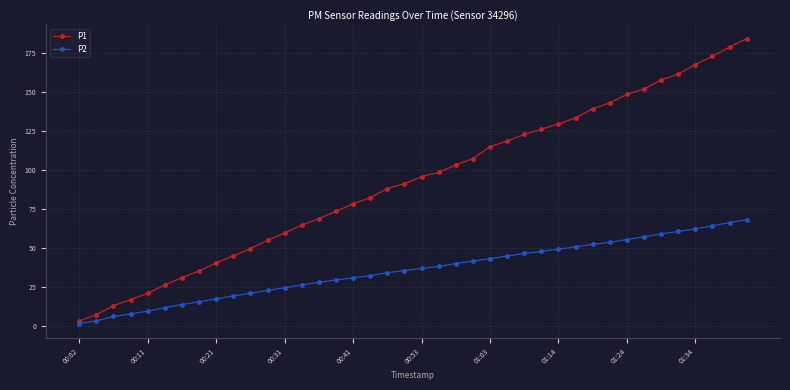

Which series has the largest total across all categories?

P1